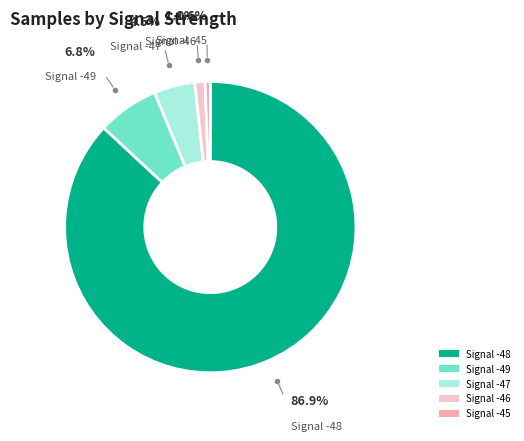

Count the number of slices in the pie.

5